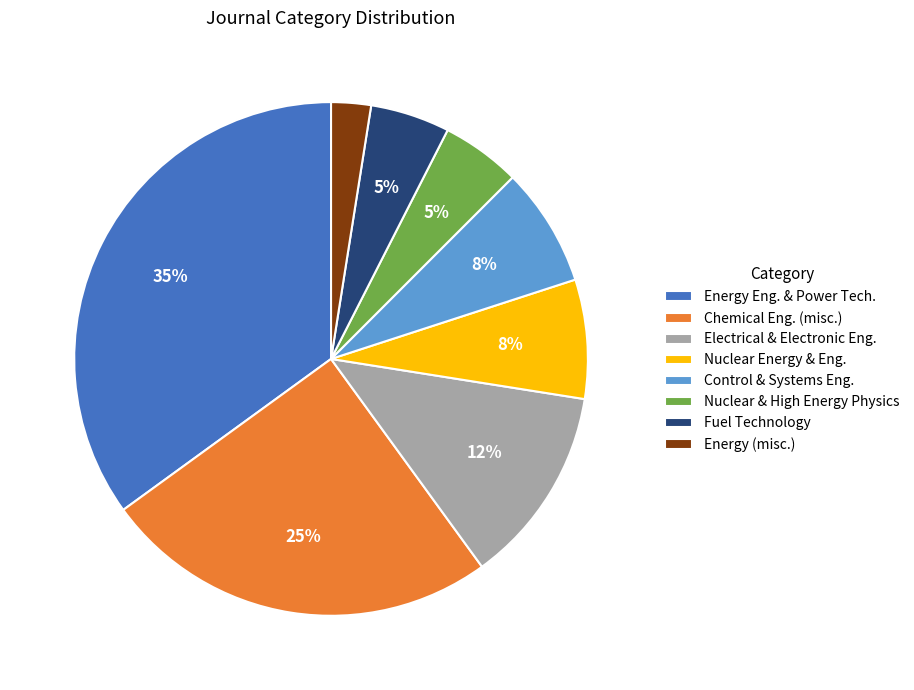

Which slice is the largest?

Energy Eng. & Power Tech.